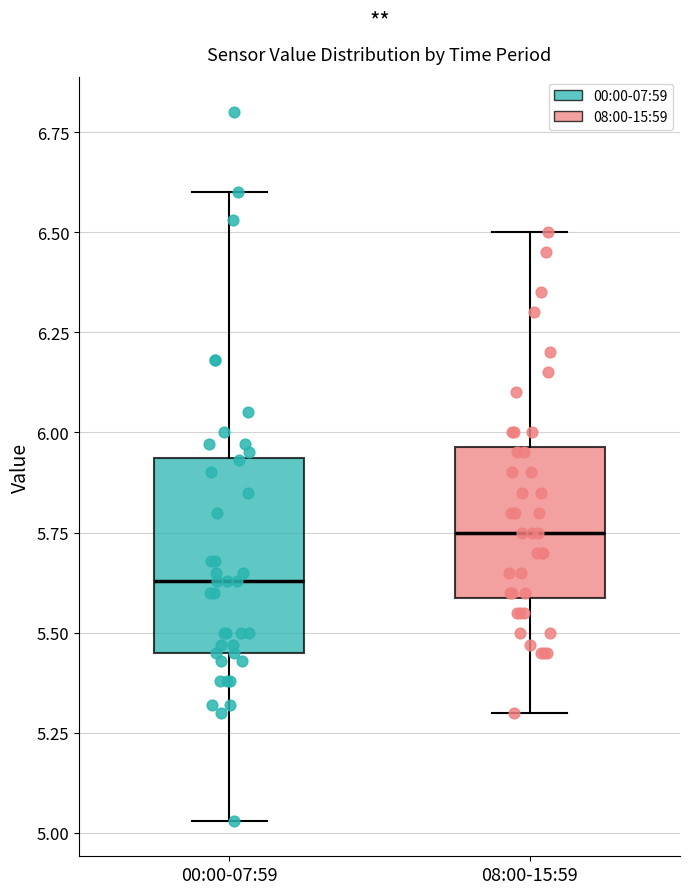

Reading left to right, transcribe this box plot: for each box, give where its median line is, the range the box spans, and where its two whiskers end, as read against the y-axis. The values are not printed on the chart, so give them approximately, as read against the axis.

00:00-07:59: median 5.65, box 5.45 to 5.95, whiskers 5.05 to 6.60
08:00-15:59: median 5.75, box 5.60 to 5.95, whiskers 5.30 to 6.50